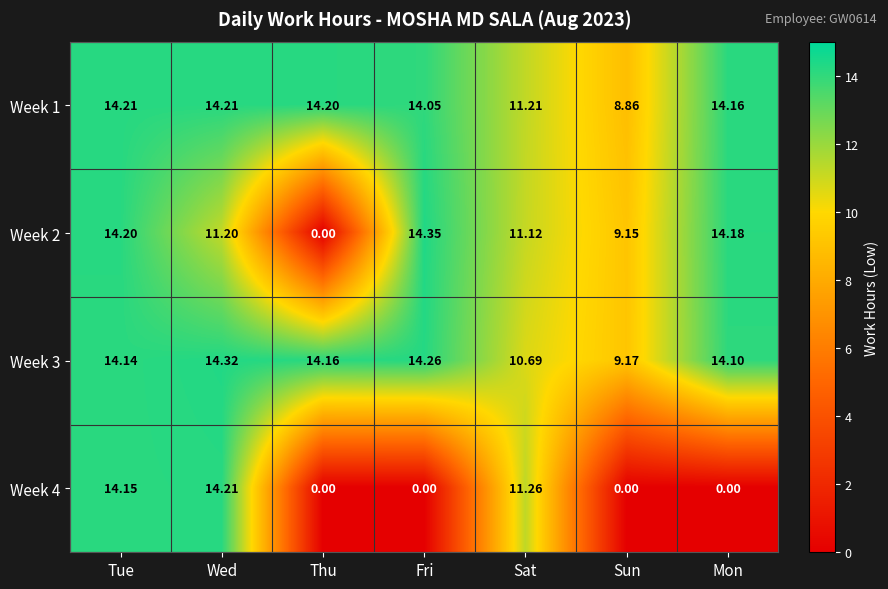

Where is Week 3 nearest to the value 11?

Sat